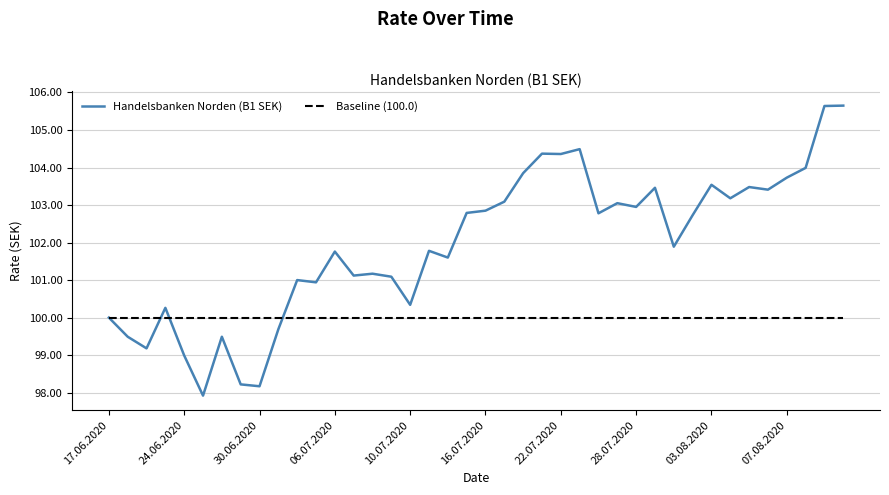

What is the average value of the Baseline (100.0) series?

100.0